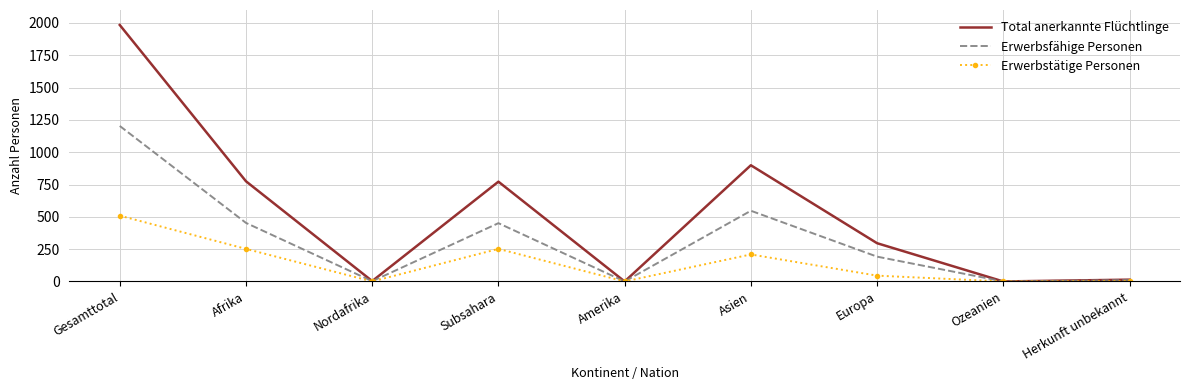

What is the highest value of the Erwerbsfähige Personen series?

1203